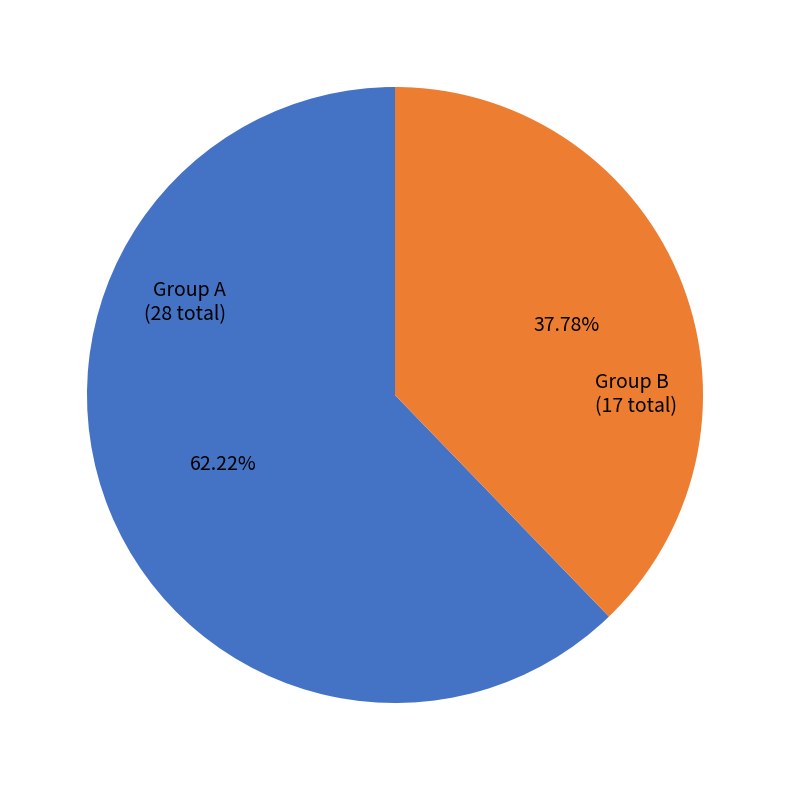

Is there a majority slice in this chart?

Yes